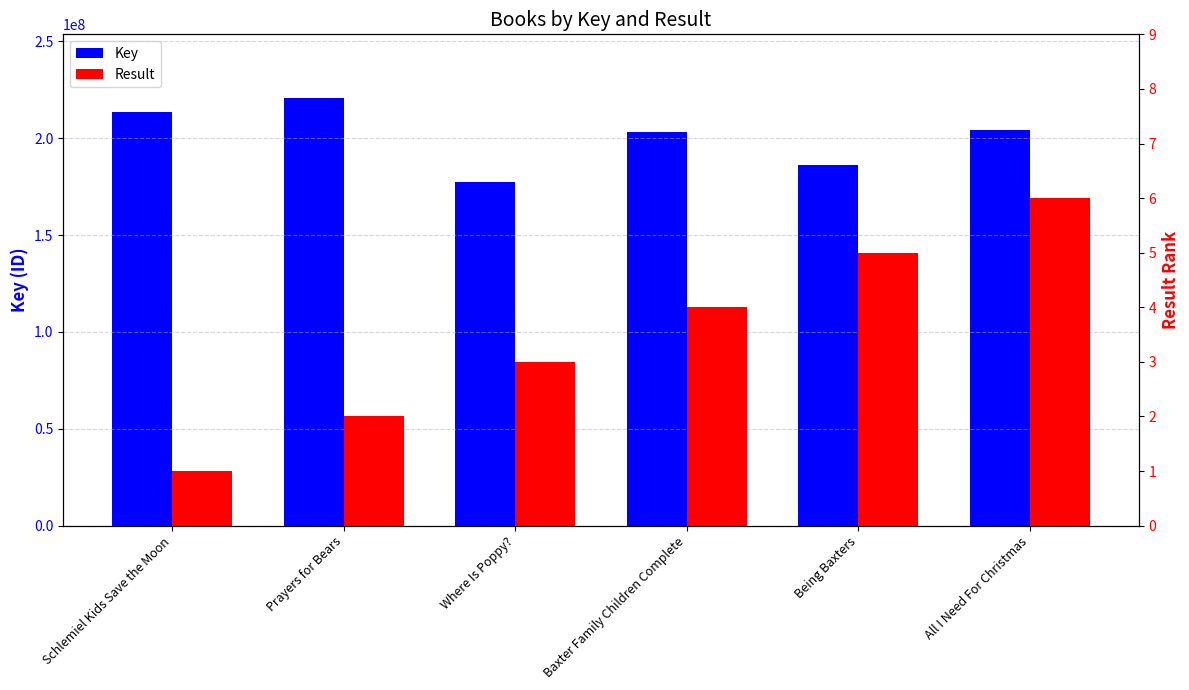

Between Schlemiel Kids Save the Moon and Being Baxters, which series saw the biggest shift?

Key